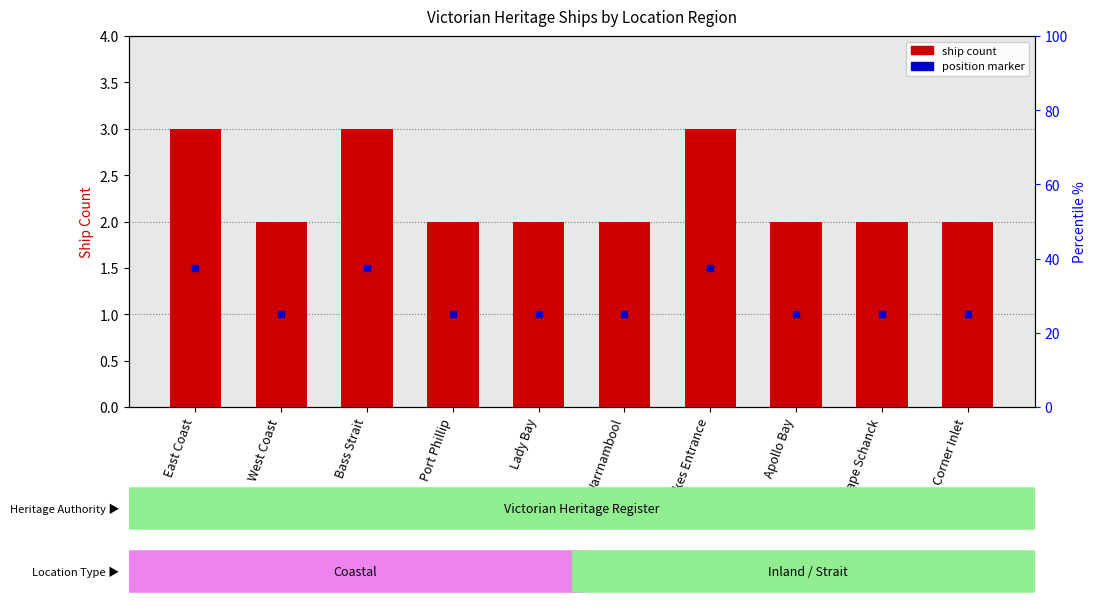

List the labels in order of value, largest first.

East Coast, Bass Strait, Lakes Entrance, West Coast, Port Phillip, Lady Bay, Warrnambool, Apollo Bay, Cape Schanck, Corner Inlet